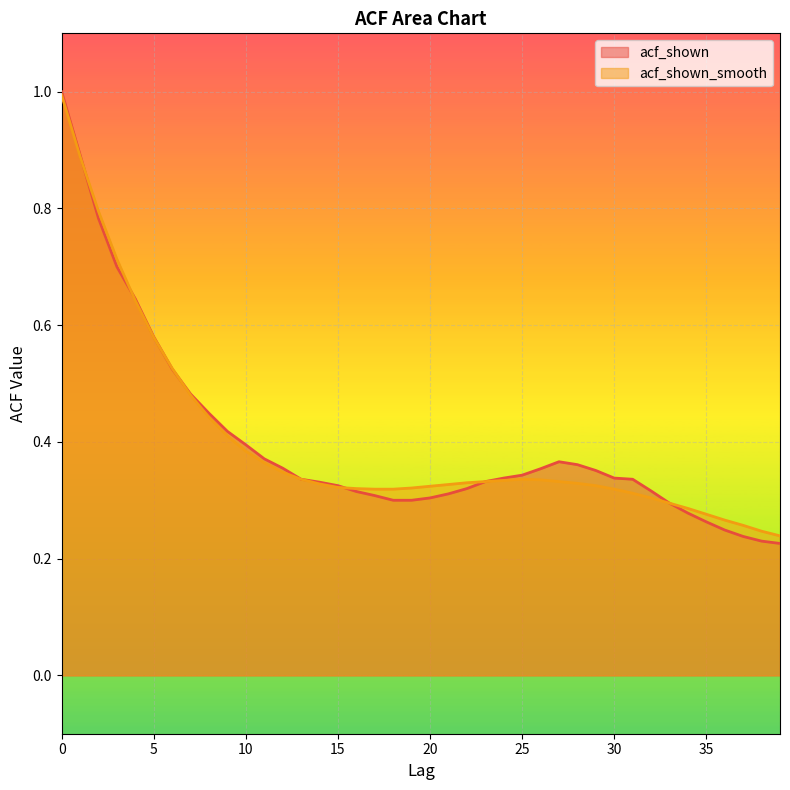

Reading left to right, what are all the values shown in this chart?

acf_shown: 0=1.0	1=0.9	2=0.8	3=0.7	4=0.6	5=0.6	6=0.5	7=0.5	8=0.4	9=0.4	10=0.4	11=0.4	12=0.4	13=0.3	14=0.3	15=0.3	16=0.3	17=0.3	18=0.3	19=0.3	20=0.3	21=0.3	22=0.3	23=0.3	24=0.3	25=0.3	26=0.4	27=0.4	28=0.4	29=0.4	30=0.3	31=0.3	32=0.3	33=0.3	34=0.3	35=0.3	36=0.2	37=0.2	38=0.2	39=0.2
acf_shown_smooth: 0=1.0	1=0.9	2=0.8	3=0.7	4=0.6	5=0.6	6=0.5	7=0.5	8=0.4	9=0.4	10=0.4	11=0.4	12=0.3	13=0.3	14=0.3	15=0.3	16=0.3	17=0.3	18=0.3	19=0.3	20=0.3	21=0.3	22=0.3	23=0.3	24=0.3	25=0.3	26=0.3	27=0.3	28=0.3	29=0.3	30=0.3	31=0.3	32=0.3	33=0.3	34=0.3	35=0.3	36=0.3	37=0.3	38=0.2	39=0.2